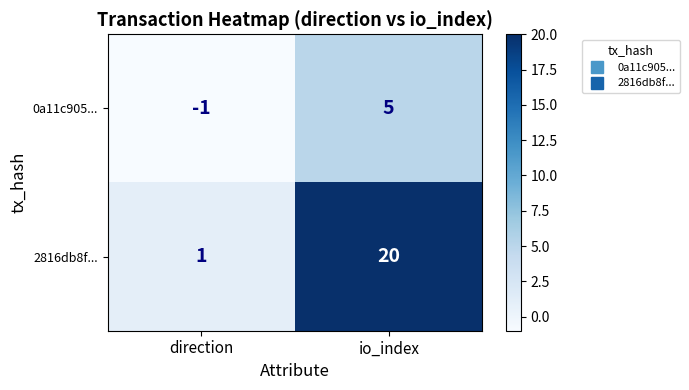

Which series has the largest range (max minus min)?

2816db8f...